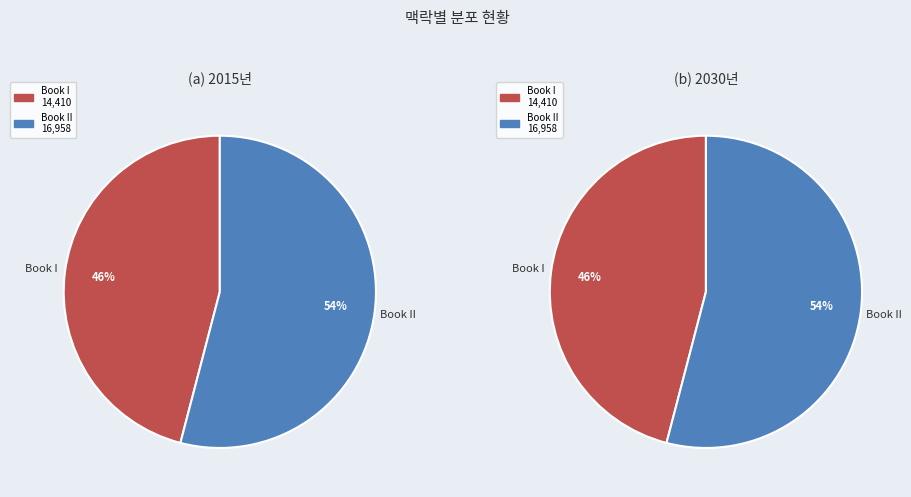

What percentage is the Book II slice, to the nearest percent?

54%